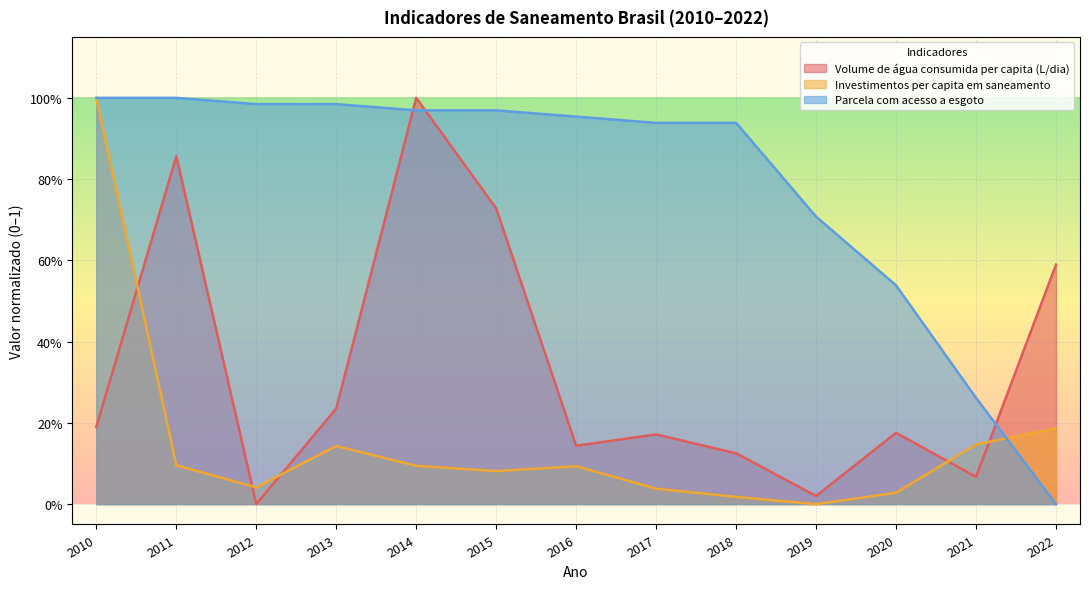

At which category is the sum across all series the highest?

2010